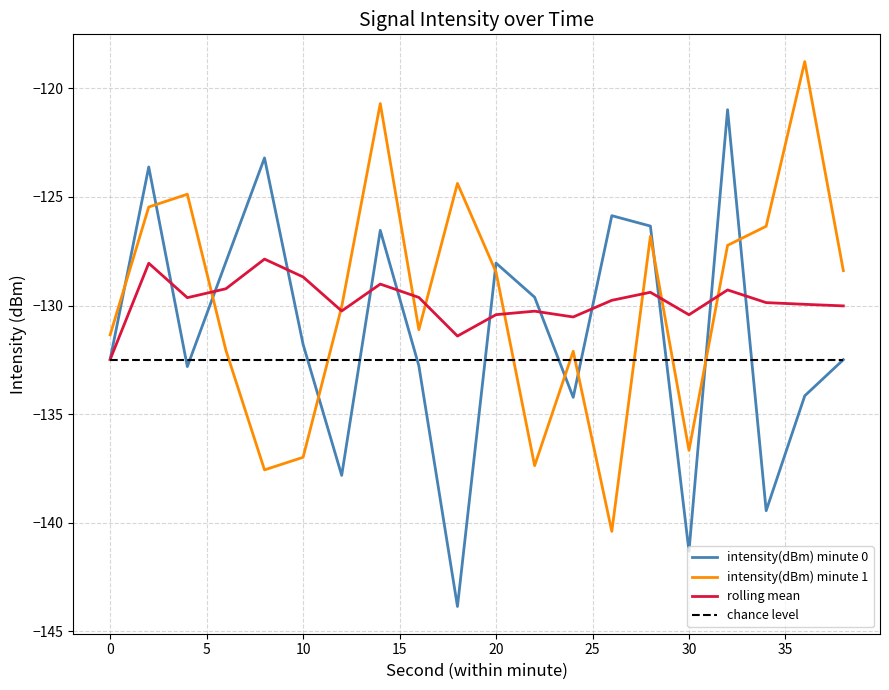

What is the average value of the chance level series?

-132.5